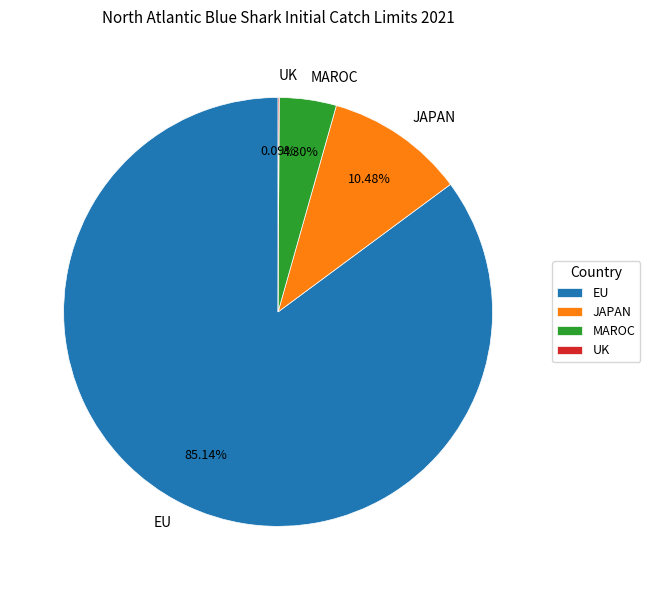

What is the majority slice?

EU